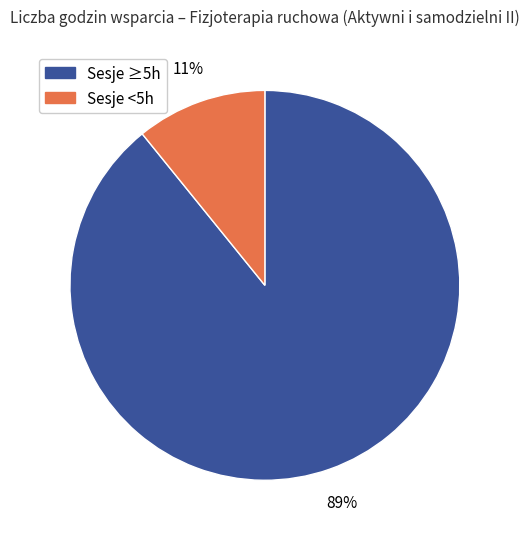

To the nearest percent, what is the difference between the largest and smallest slice percentages?

78%